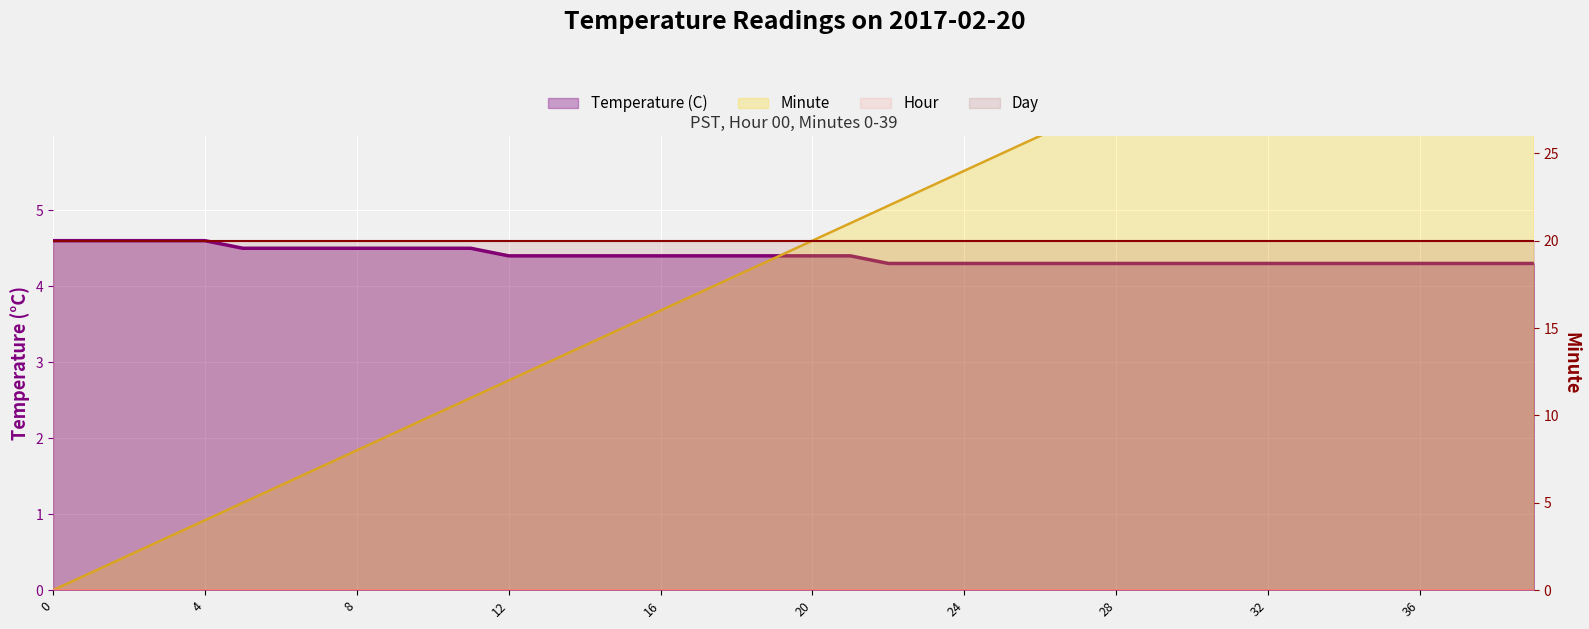

Does the chart display data point markers on the line(s)?

No